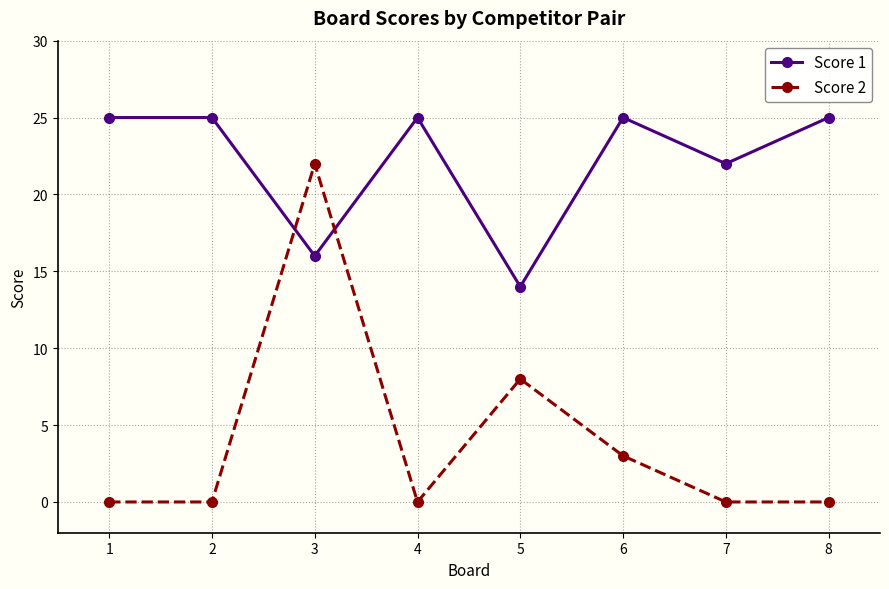

True or false: Score 2 has more than 2 interior local peaks.

False